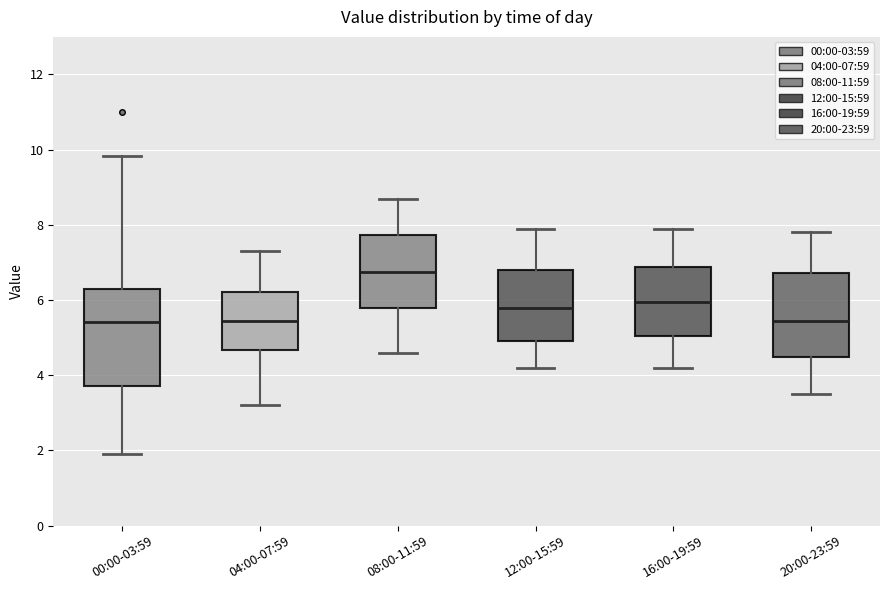

Comparing the boxes themselves (not the whiskers), which one is the tallest?

00:00-03:59